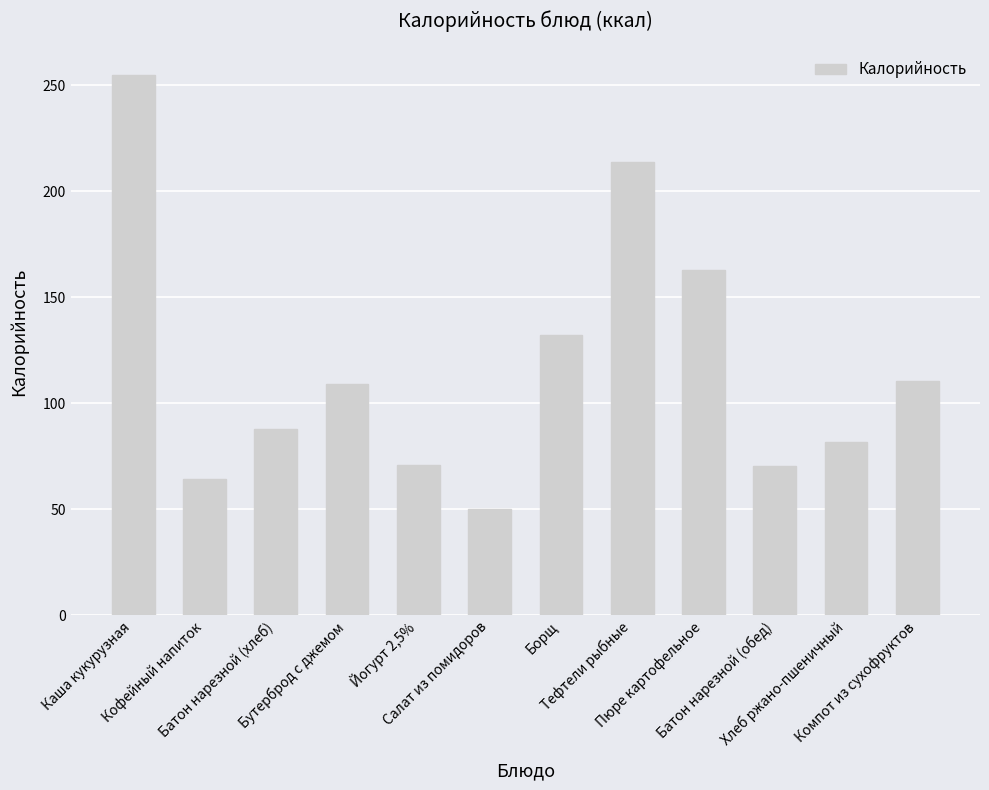

What is the change in value from Батон нарезной (хлеб) to Йогурт 2,5%?

-17.3